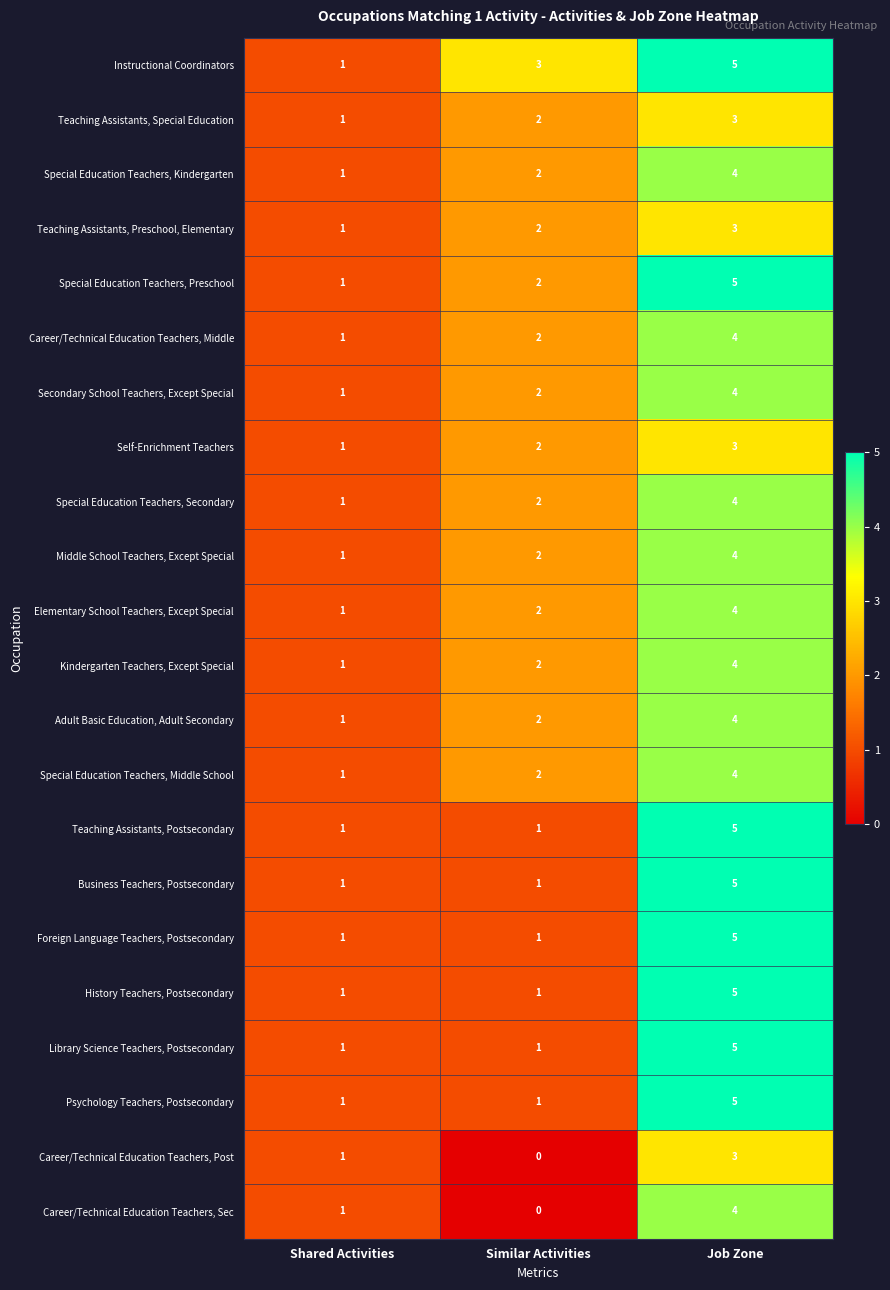

Count the number of data series in this chart.

22